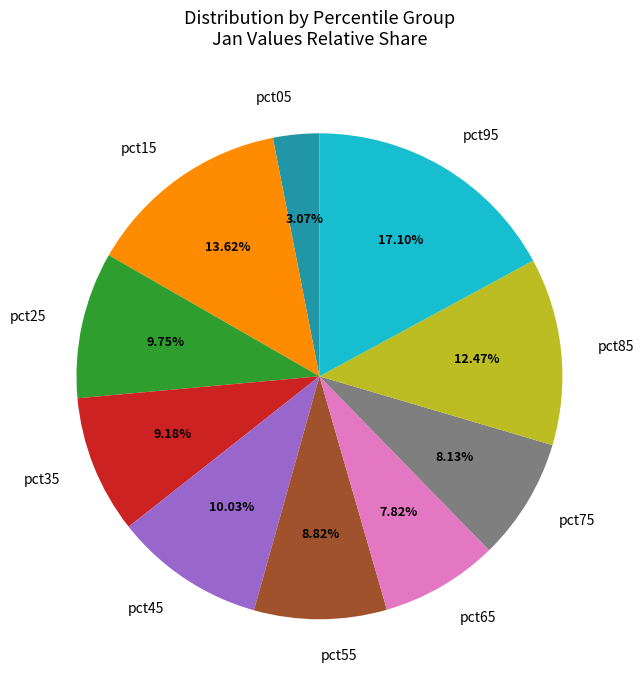

To the nearest percent, what is the average slice percentage?

10%